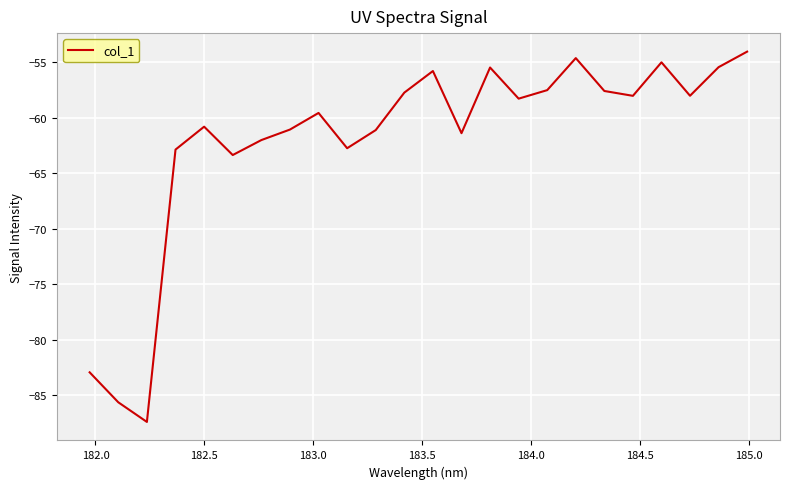

How many lines are shown in the chart?

1